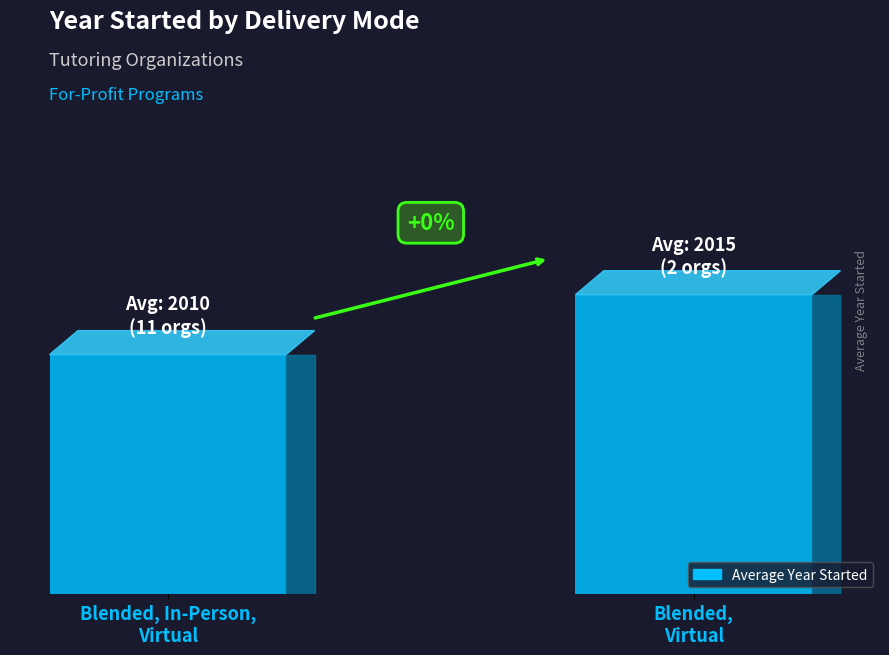

Approximately how many times larger is the value at Blended, In-Person,
Virtual compared to Blended,
Virtual?

1.0